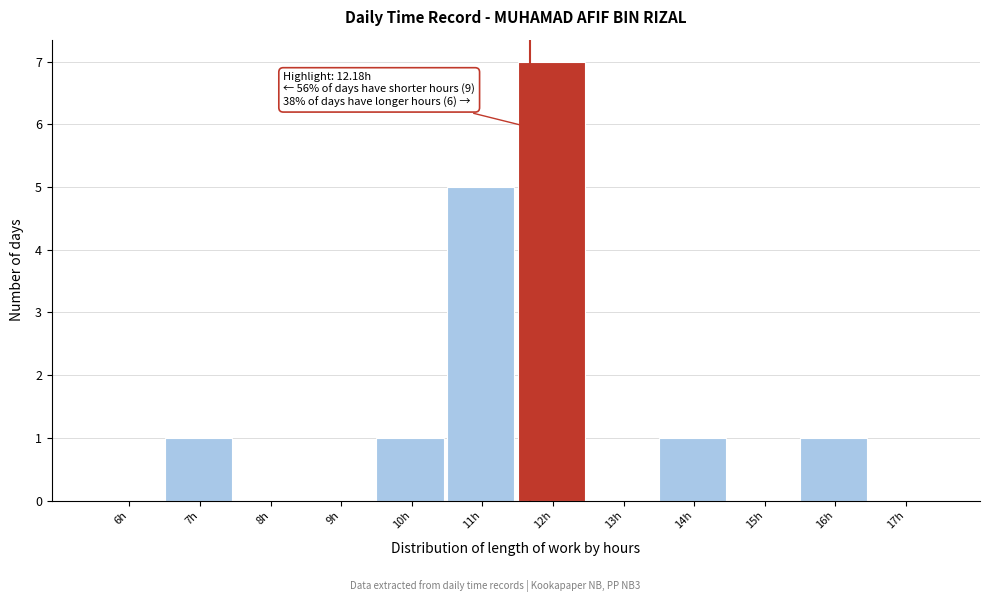

Reading left to right, what are all the values shown in this chart?

6h=0	7h=1	8h=0	9h=0	10h=1	11h=5	12h=7	13h=0	14h=1	15h=0	16h=1	17h=0